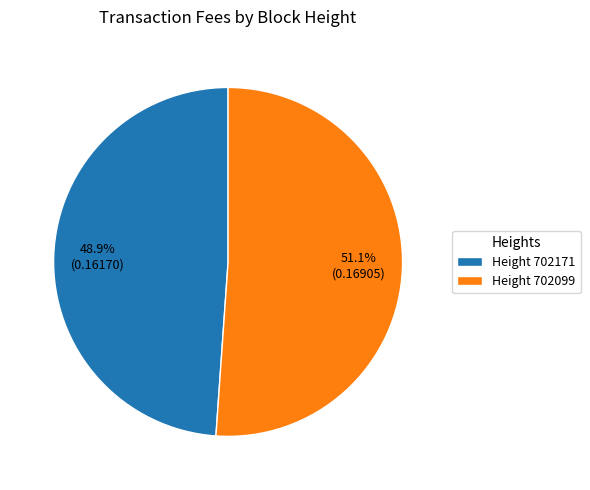

Between Height 702171 and Height 702099, which is larger?

Height 702099